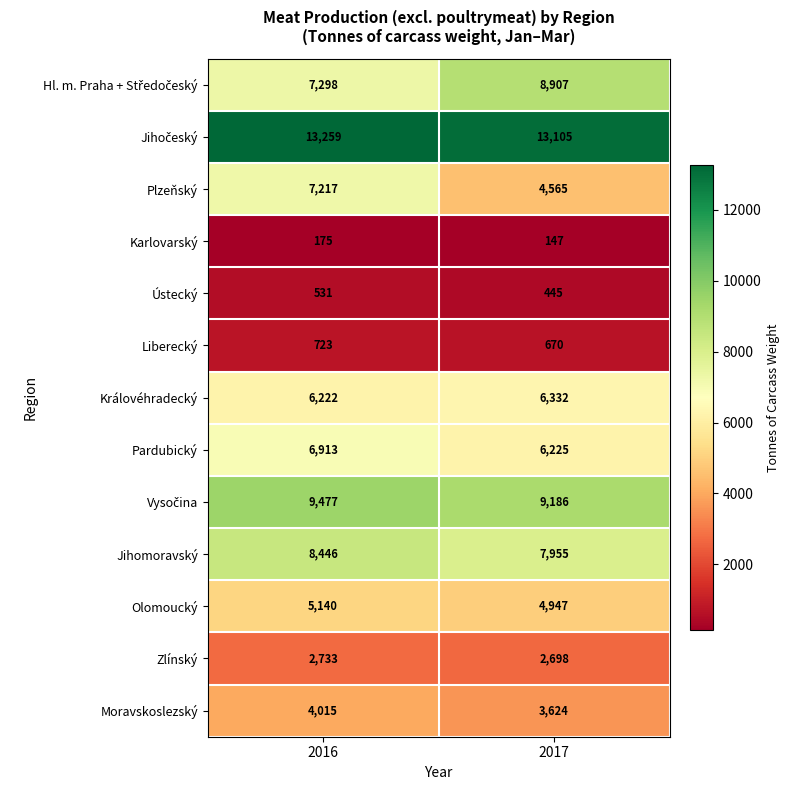

Which label corresponds to the smallest value in the chart?

2017